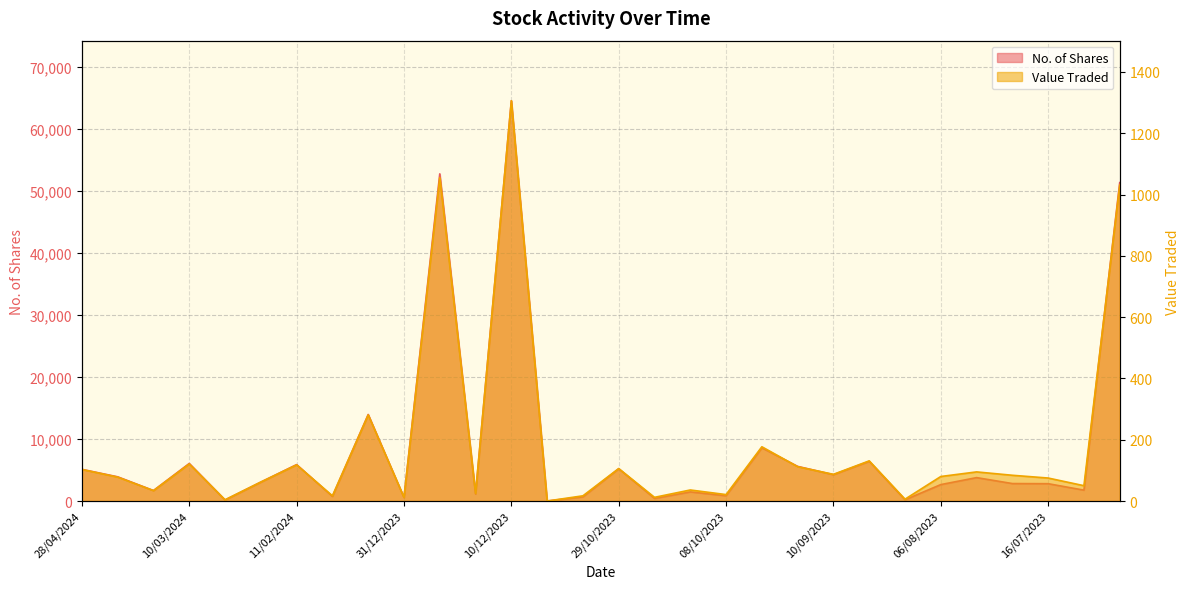

True or false: Value Traded has a value of 41 at 14/04/2024.

False